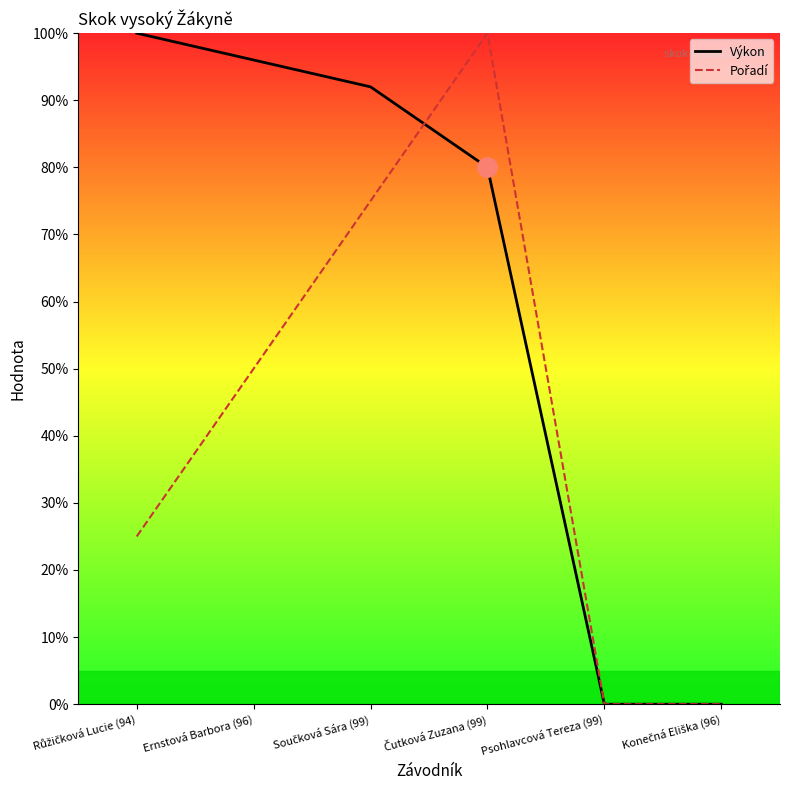

Which series changed the most between Součková Sára (99) and Konečná Eliška (96)?

Výkon